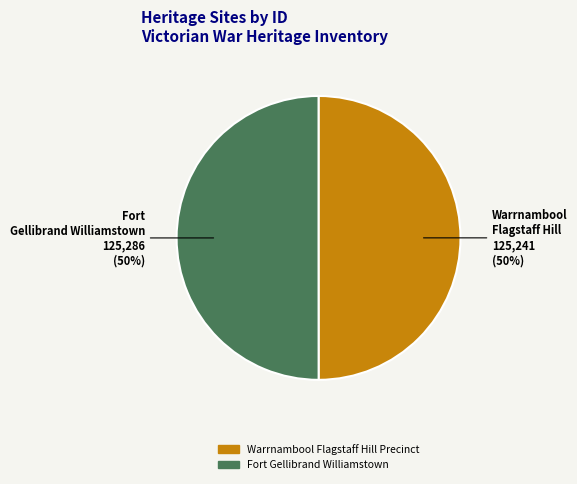

What is the ratio of the value at Fort Gellibrand Williamstown to the value at Warrnambool Flagstaff Hill Precinct?

1.0